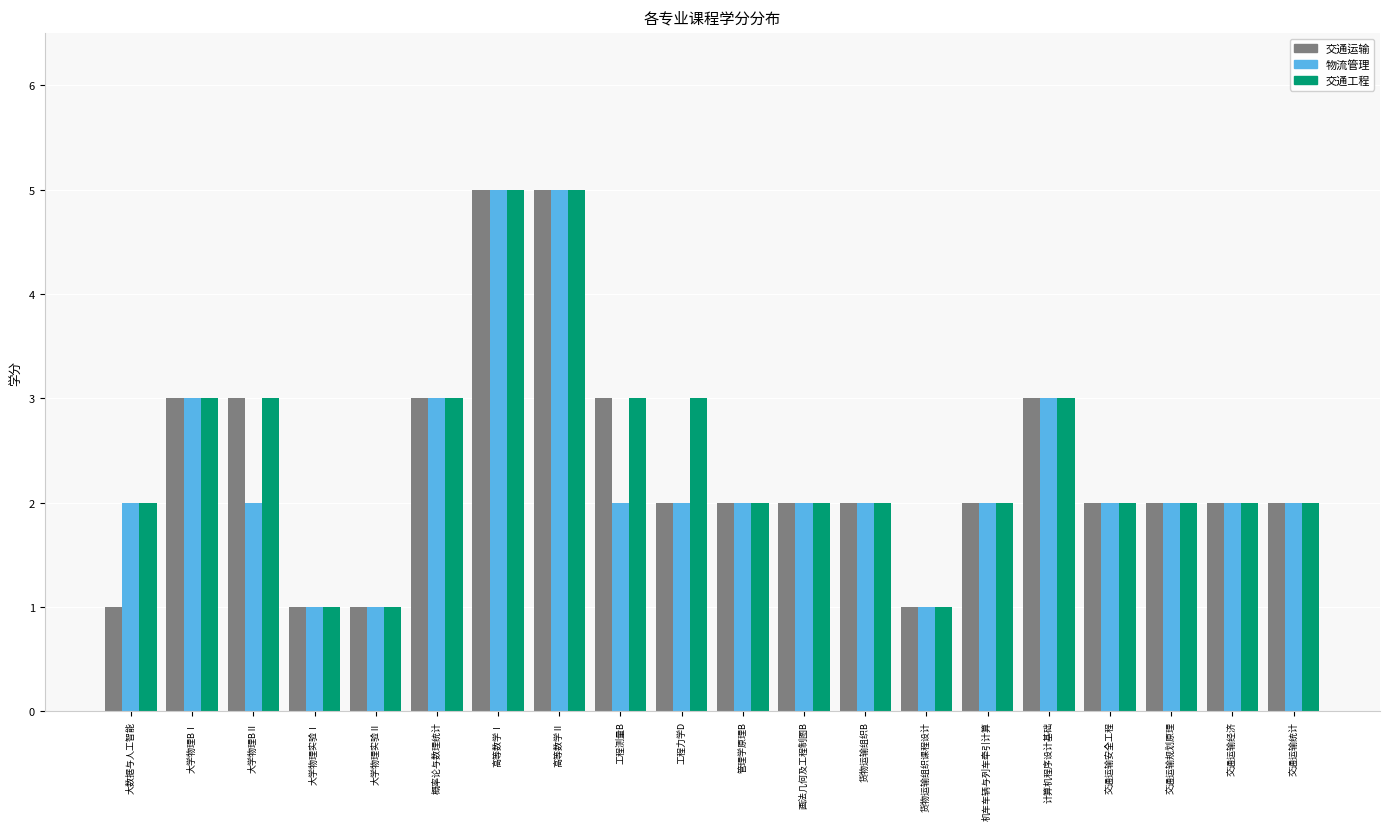

How many data points does each series have?

20